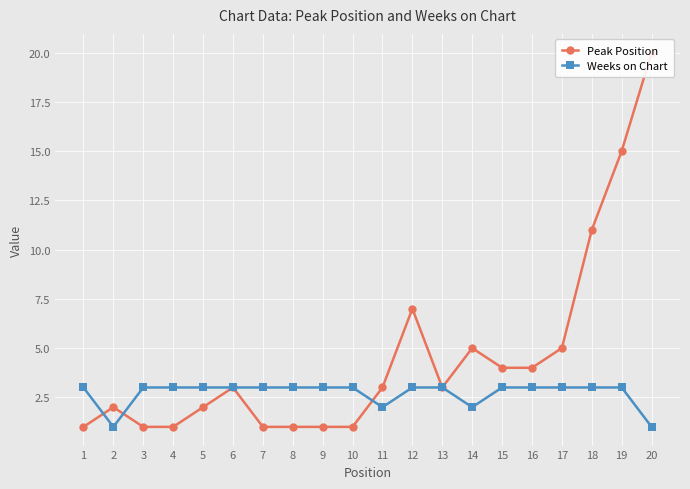

Which series has the largest range (max minus min)?

Peak Position